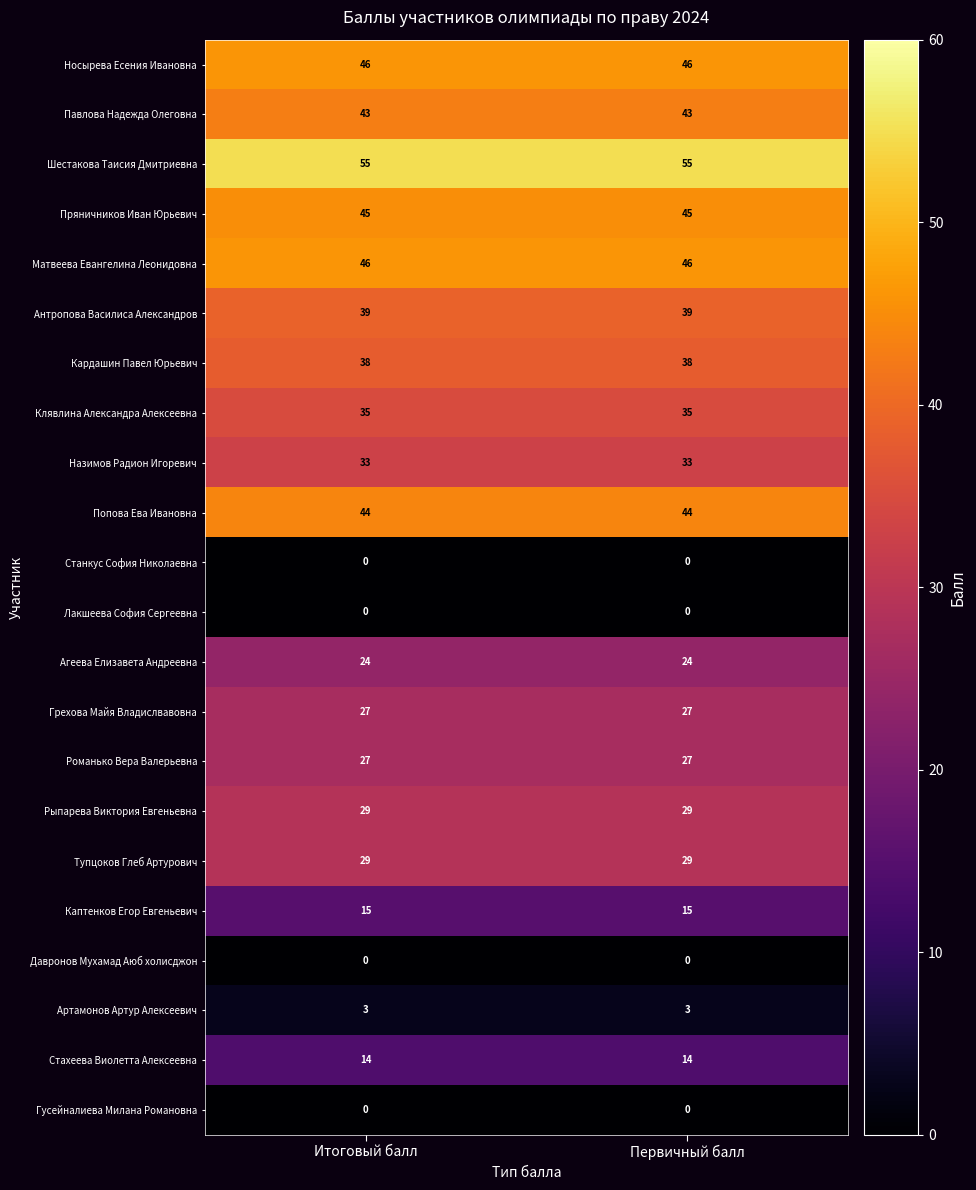

What is the spread (max minus min) of values at Первичный балл?

55